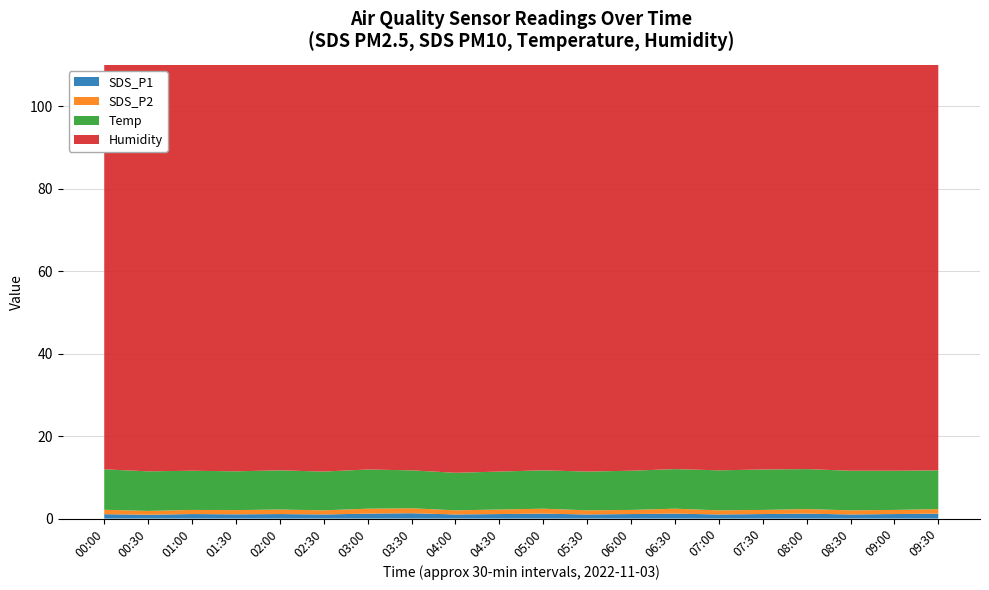

Reading right to left, what are all the values shown in this chart?

SDS_P1: 09:30=1.2	09:00=1.1	08:30=1.0	08:00=1.2	07:30=1.1	07:00=1.0	06:30=1.2	06:00=1.1	05:30=1.0	05:00=1.2	04:30=1.1	04:00=1.0	03:30=1.3	03:00=1.2	02:30=1.0	02:00=1.1	01:30=1.0	01:00=1.1	00:30=0.9	00:00=1.1
SDS_P2: 09:30=1.1	09:00=1.0	08:30=1.0	08:00=1.1	07:30=1.0	07:00=1.0	06:30=1.2	06:00=1.0	05:30=1.0	05:00=1.2	04:30=1.1	04:00=1.0	03:30=1.2	03:00=1.2	02:30=1.0	02:00=1.1	01:30=1.0	01:00=1.0	00:30=0.9	00:00=1.1
Temp: 09:30=9.4	09:00=9.5	08:30=9.6	08:00=9.7	07:30=9.8	07:00=9.7	06:30=9.6	06:00=9.5	05:30=9.4	05:00=9.3	04:30=9.2	04:00=9.1	03:30=9.2	03:00=9.5	02:30=9.4	02:00=9.5	01:30=9.4	01:00=9.5	00:30=9.6	00:00=9.8
Humidity: 09:30=99.9	09:00=99.9	08:30=99.9	08:00=99.9	07:30=99.9	07:00=99.9	06:30=99.9	06:00=99.9	05:30=99.9	05:00=99.9	04:30=99.9	04:00=99.9	03:30=99.9	03:00=99.9	02:30=99.9	02:00=99.9	01:30=99.9	01:00=99.9	00:30=99.9	00:00=99.9